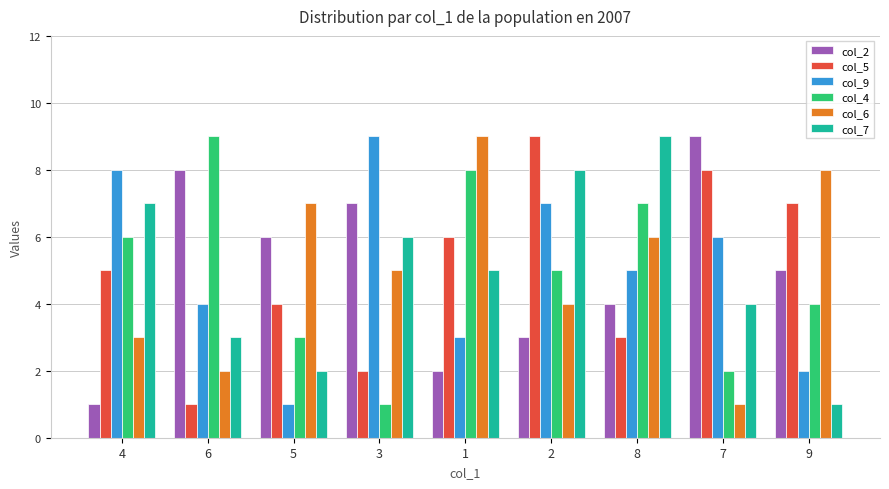

What position from the left is 9?

9